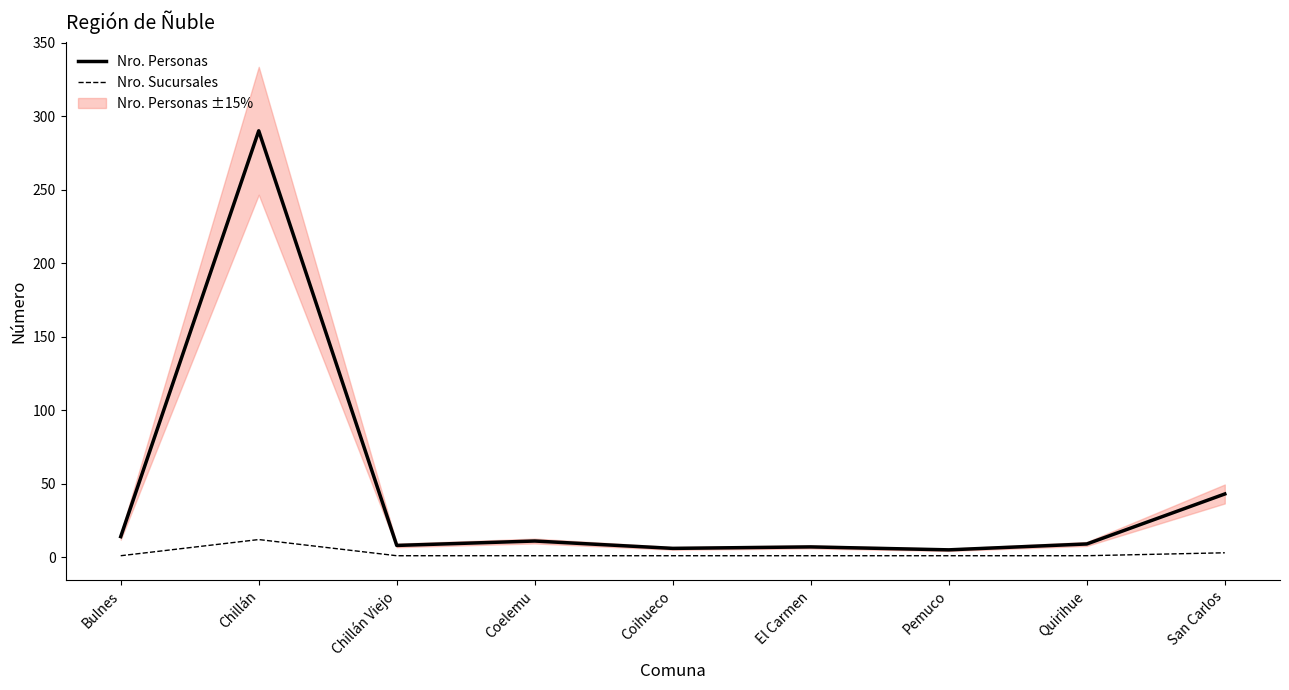

What is the label of the 9th point from the left?

San Carlos